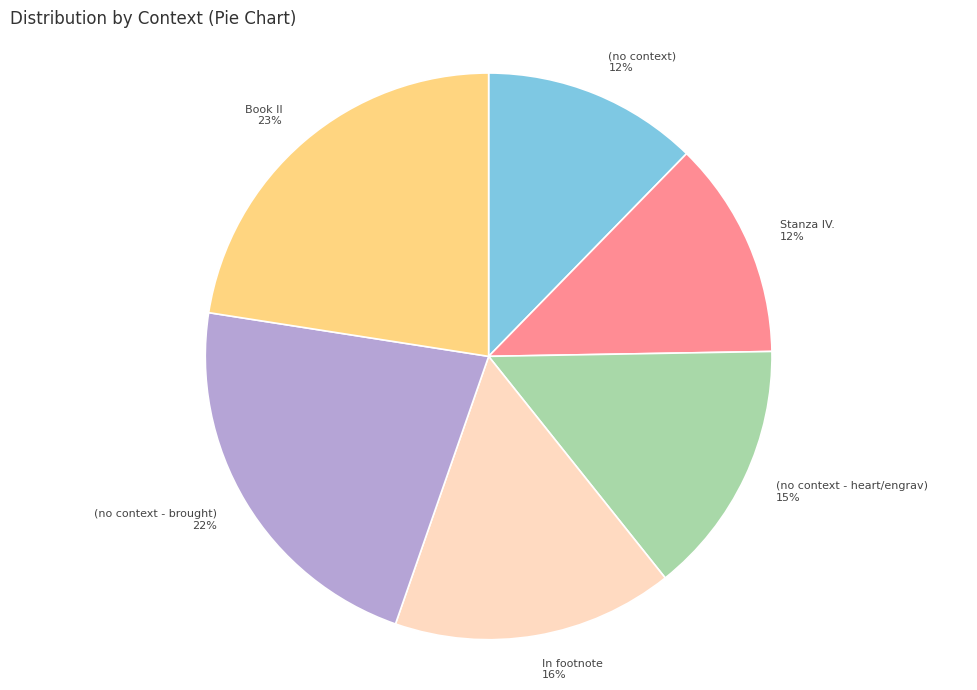

Is it true that (no context - heart/engrav) is 15% of the pie?

True